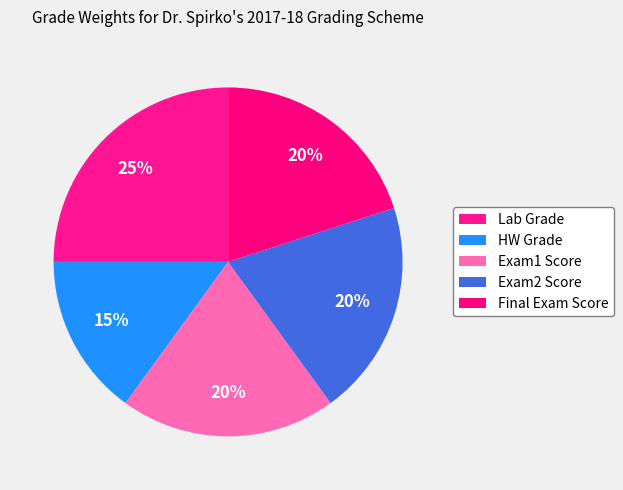

How many segments does this pie chart have?

5